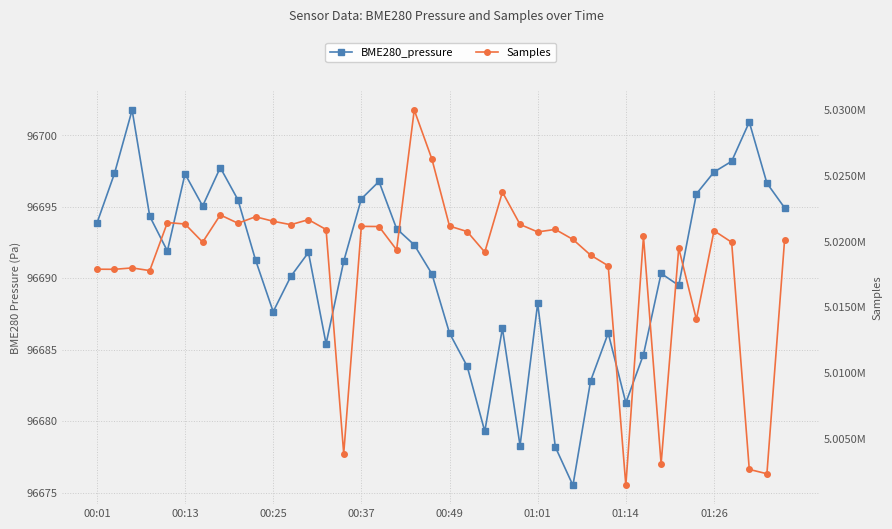

In BME280_pressure, how many points are higher than both neighbors (excluding endpoints)?

10